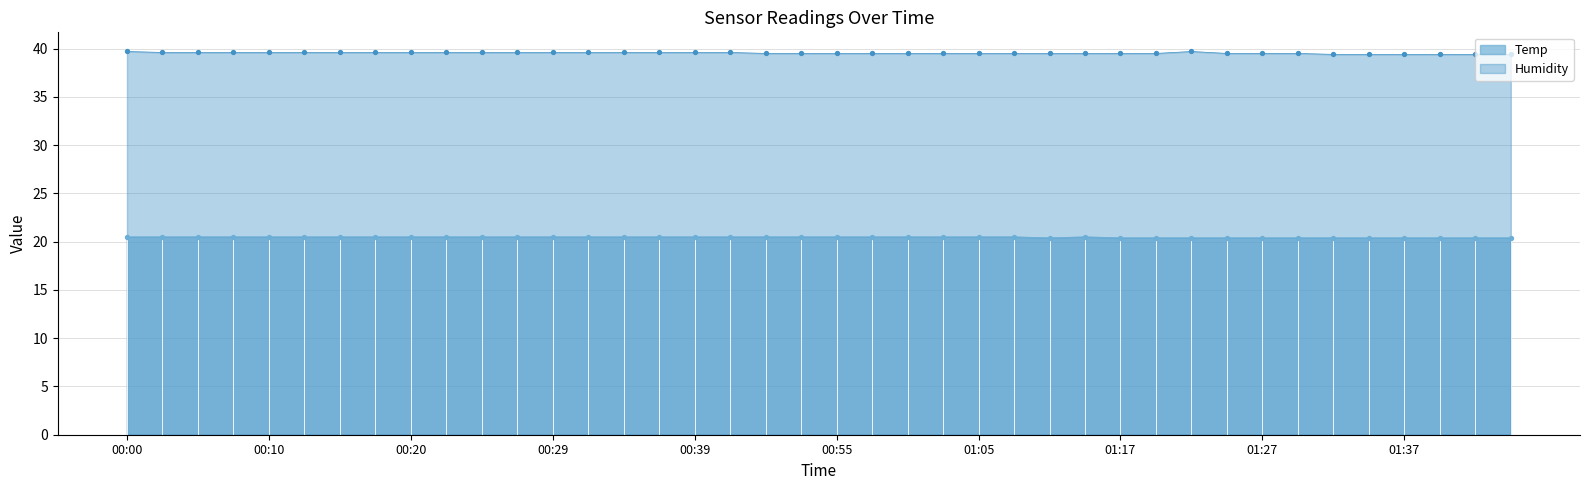

What is the total value across all series at 01:32?

59.8